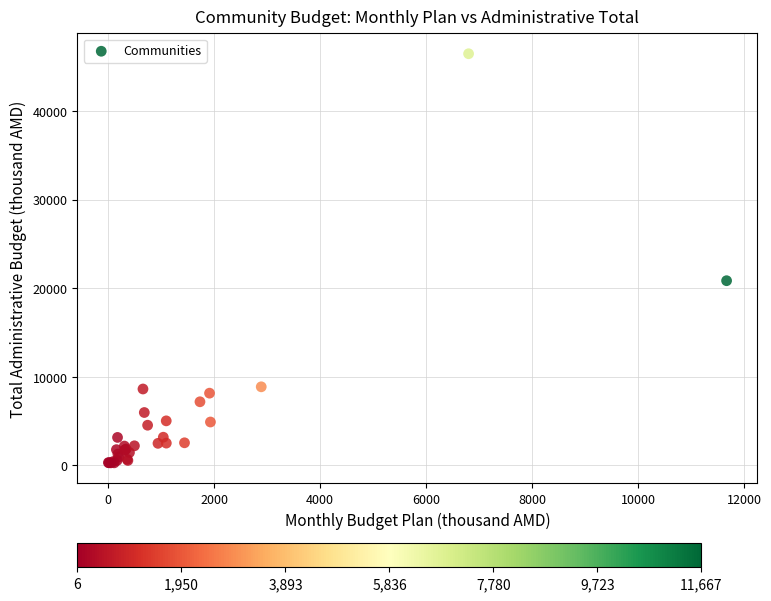

What Y value in the scatter plot is closest to 23374?

20843.4